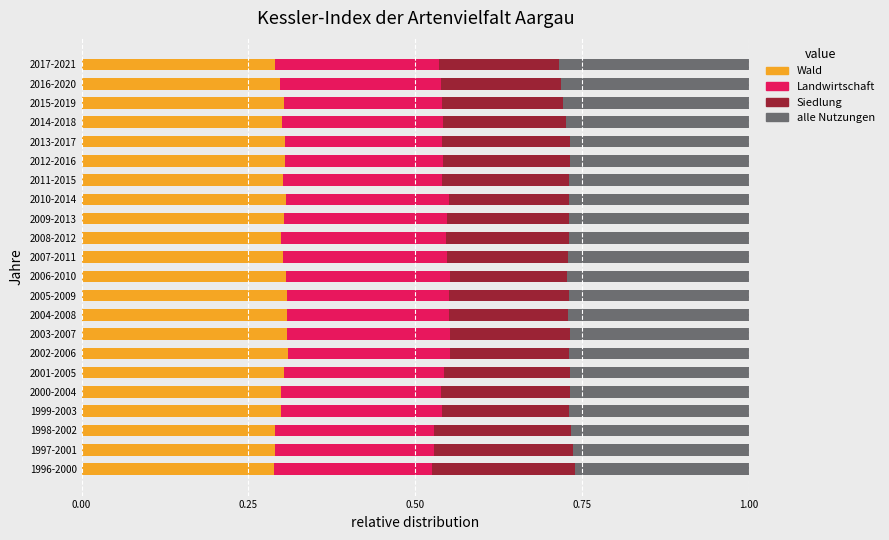

How many distinct data groups are displayed?

4